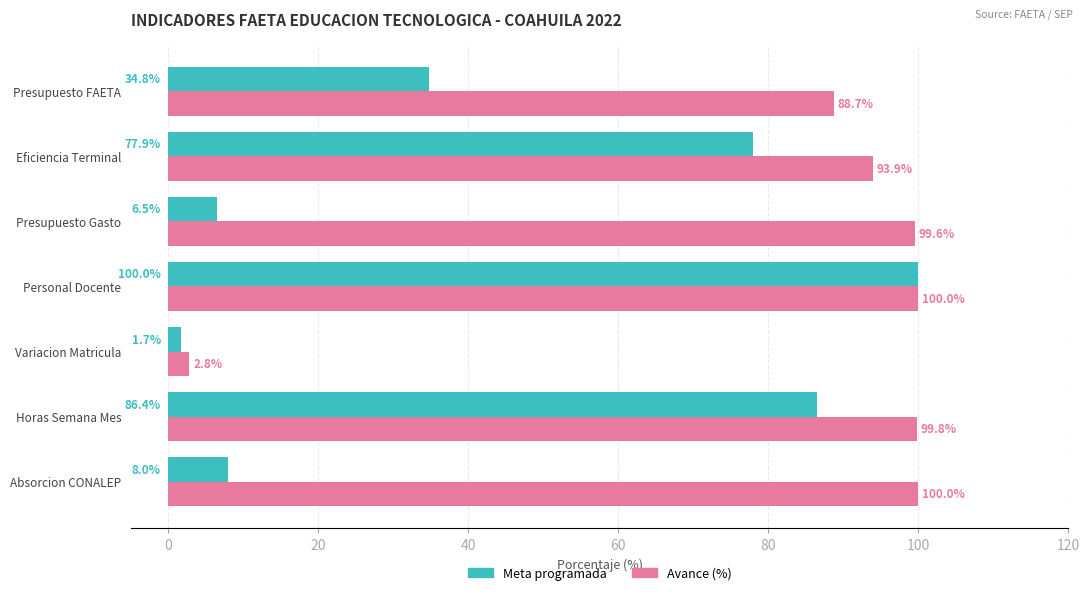

The value of Meta programada at Personal Docente is 100.0. True or false?

True